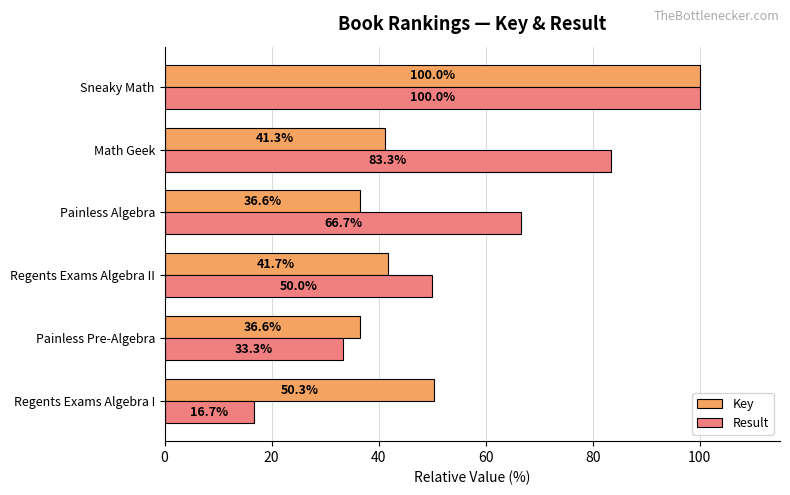

At which category is the sum across all series the highest?

Sneaky Math